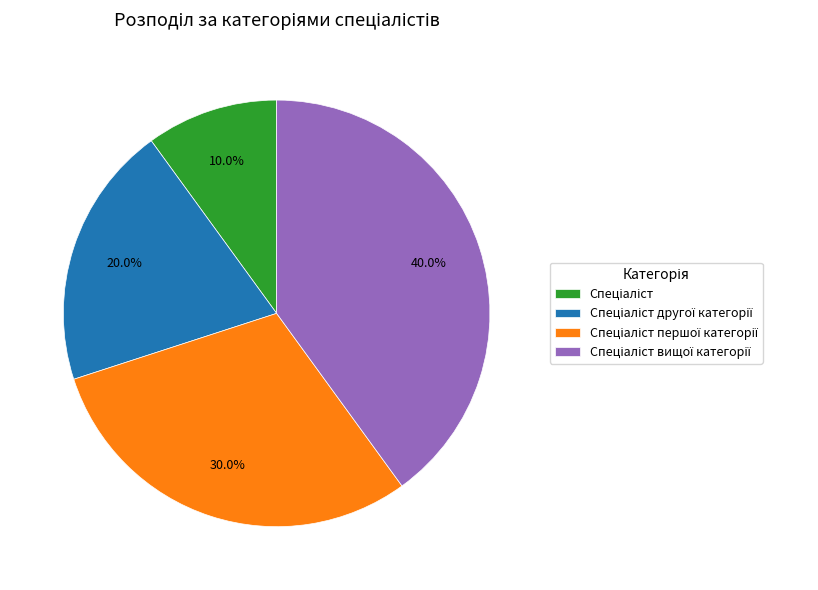

Does any single category account for the majority?

No